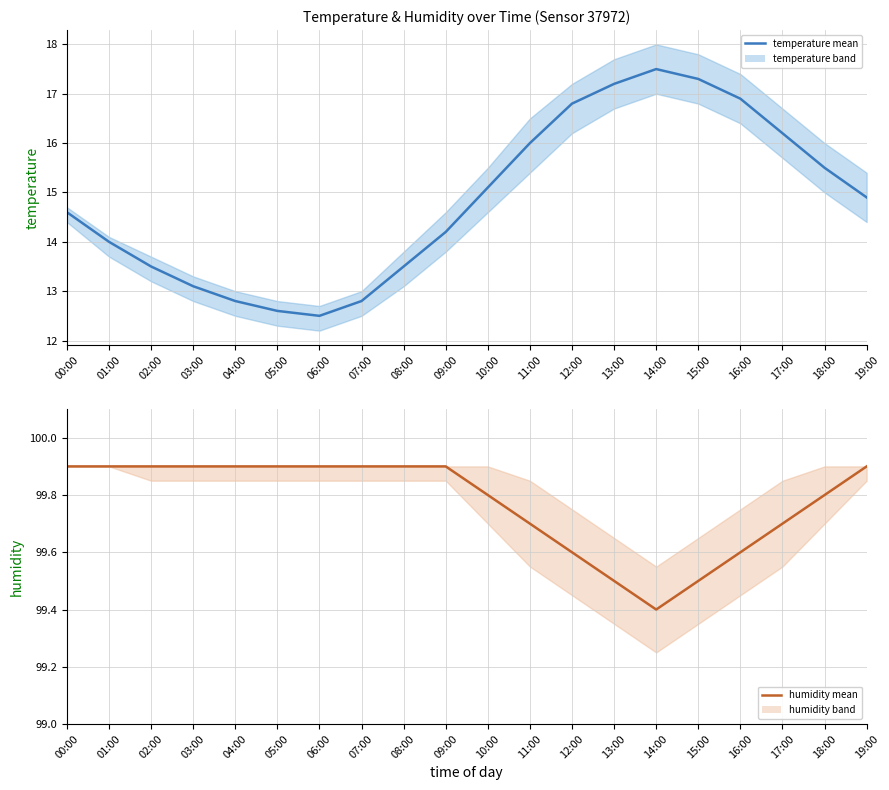

Reading left to right, transcribe all the data shown in this chart.

temperature (mean): 00:00=14.6	01:00=14.0	02:00=13.5	03:00=13.1	04:00=12.8	05:00=12.6	06:00=12.5	07:00=12.8	08:00=13.5	09:00=14.2	10:00=15.1	11:00=16.0	12:00=16.8	13:00=17.2	14:00=17.5	15:00=17.3	16:00=16.9	17:00=16.2	18:00=15.5	19:00=14.9
humidity (mean): 00:00=99.9	01:00=99.9	02:00=99.9	03:00=99.9	04:00=99.9	05:00=99.9	06:00=99.9	07:00=99.9	08:00=99.9	09:00=99.9	10:00=99.8	11:00=99.7	12:00=99.6	13:00=99.5	14:00=99.4	15:00=99.5	16:00=99.6	17:00=99.7	18:00=99.8	19:00=99.9